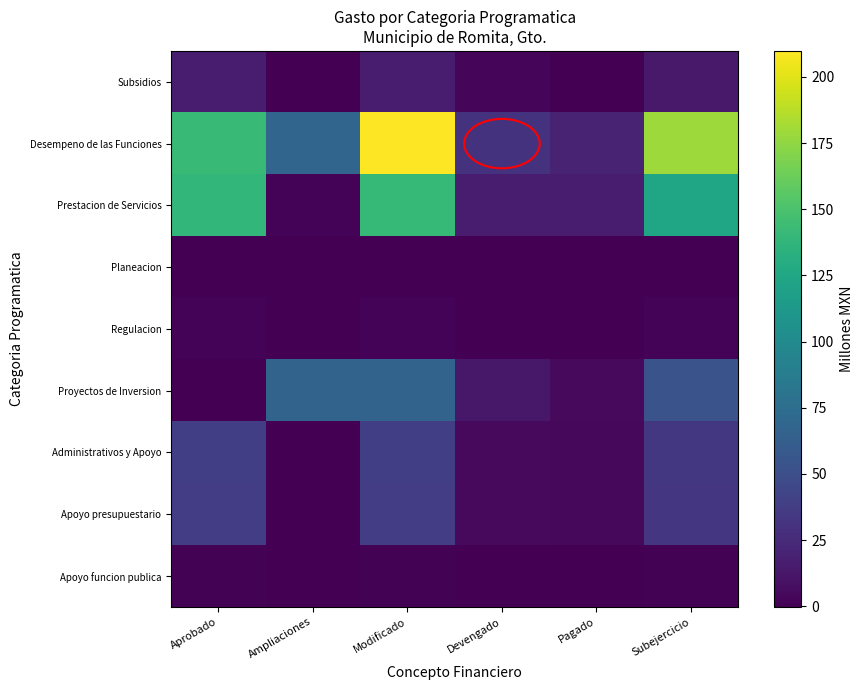

What is the difference between the highest and lowest values at Modificado?

209.5